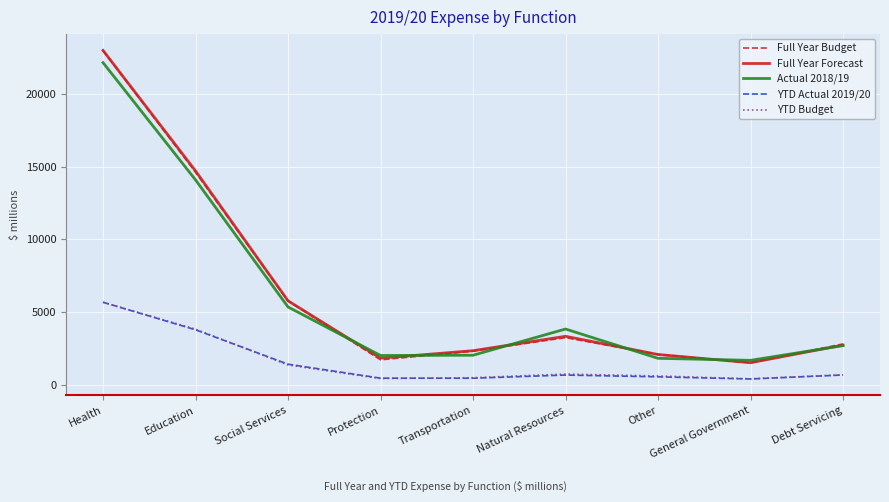

At how many categories does at least one series exceed 5148?

3